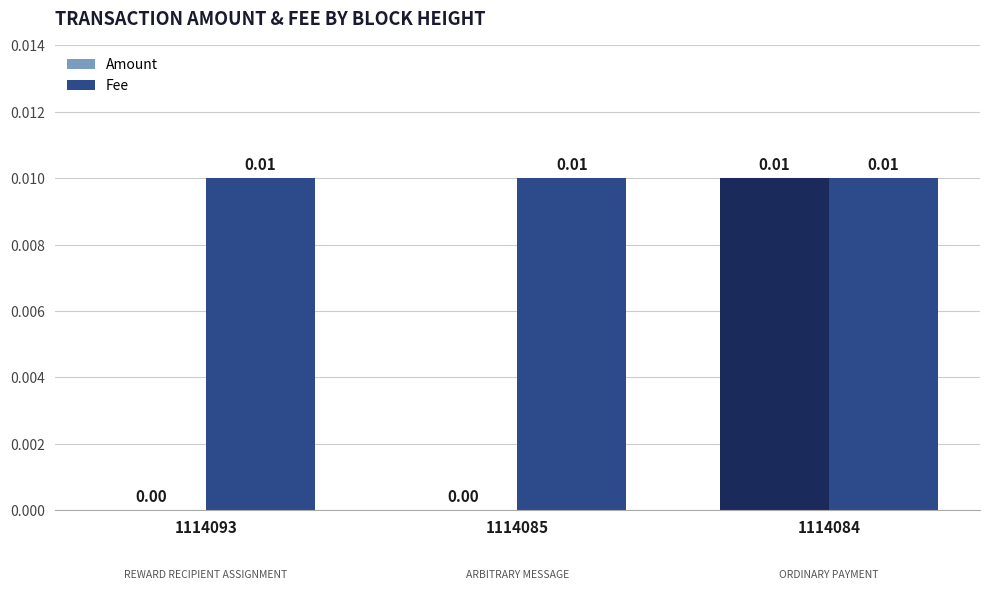

Between 1114085 and 1114084, which series saw the biggest shift?

Amount